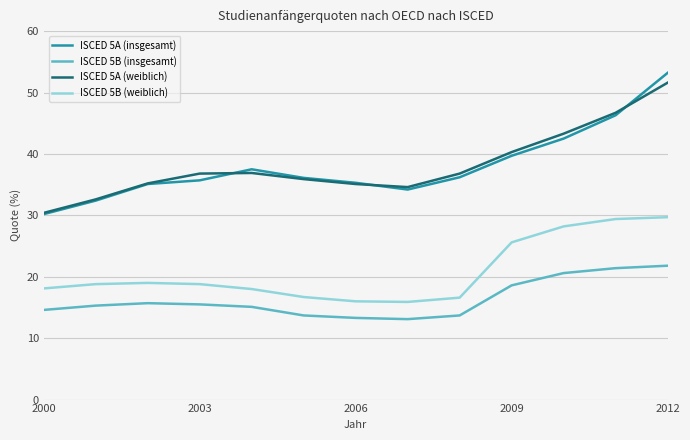

What is the average value of the ISCED 5A (insgesamt) series?

38.0